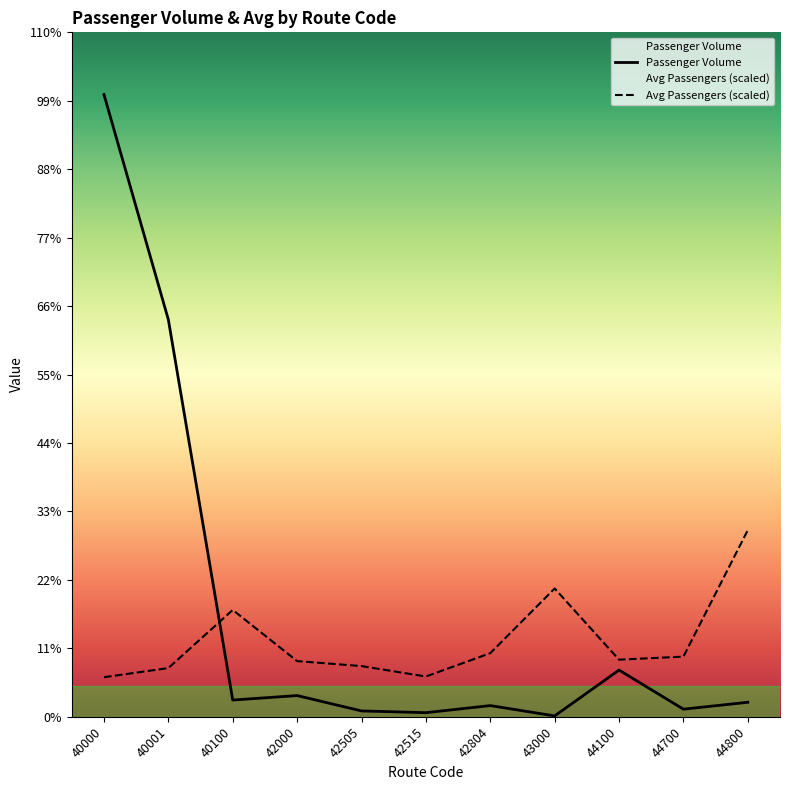

Is this an area chart (filled region under the line)?

No